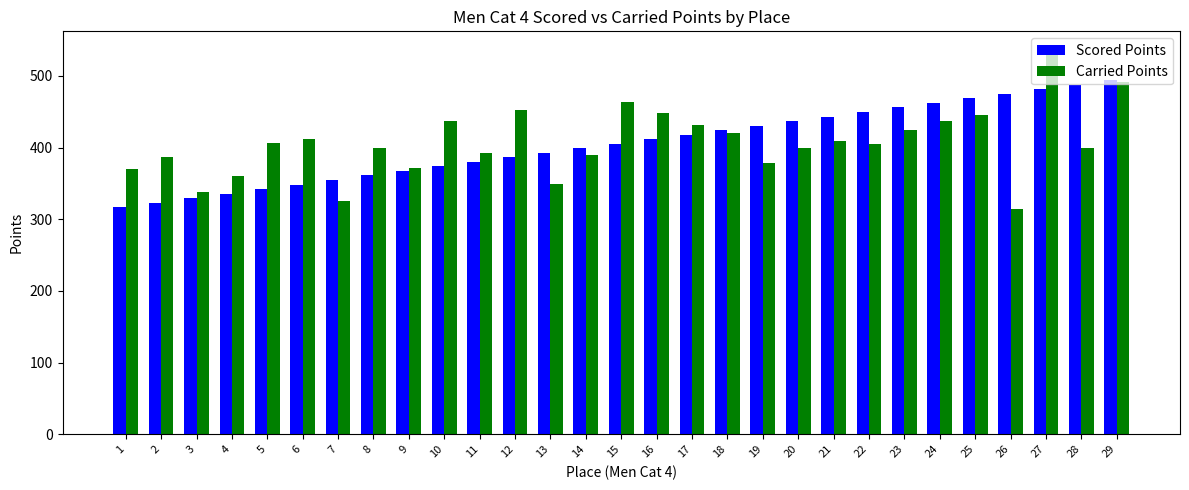

What is the total value across all series at 12?

838.7